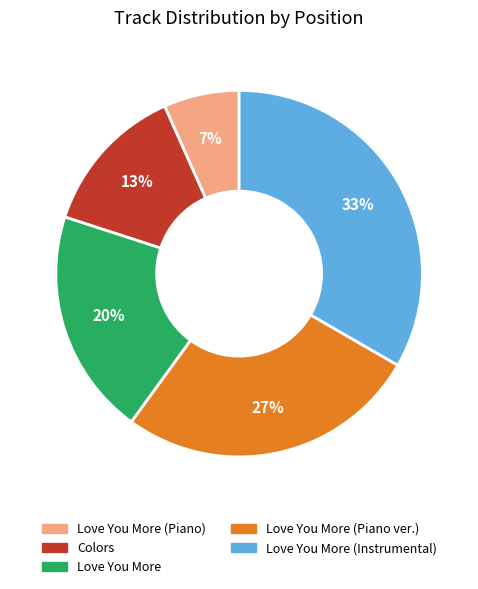

Is there any slice that represents more than half of the pie?

No